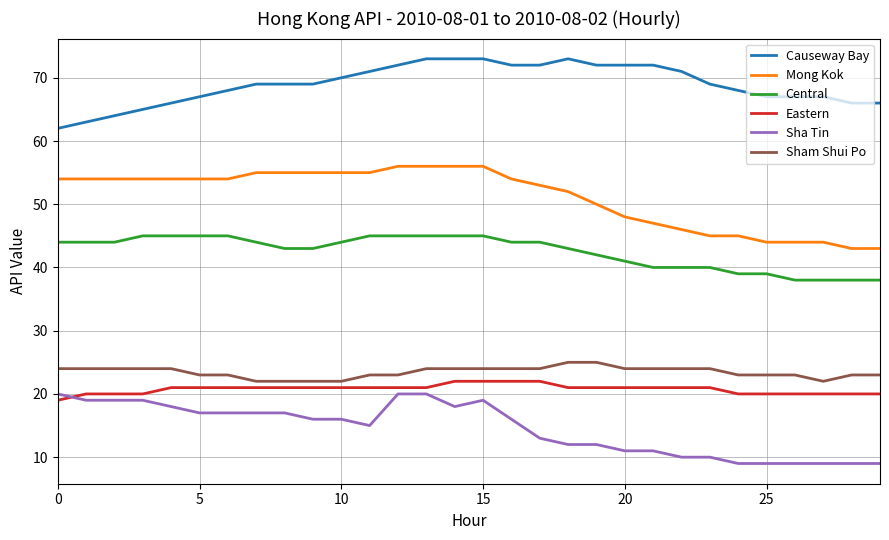

Which series has the largest total across all categories?

Causeway Bay